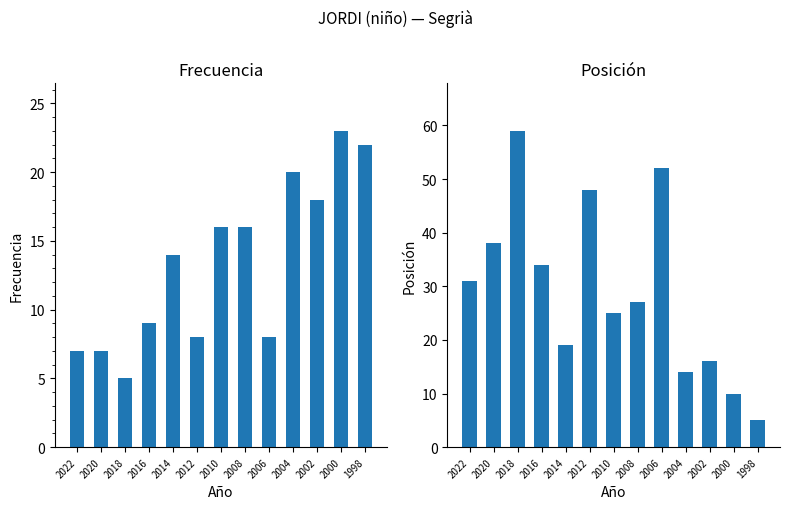

At how many categories does at least one series exceed 14?

13